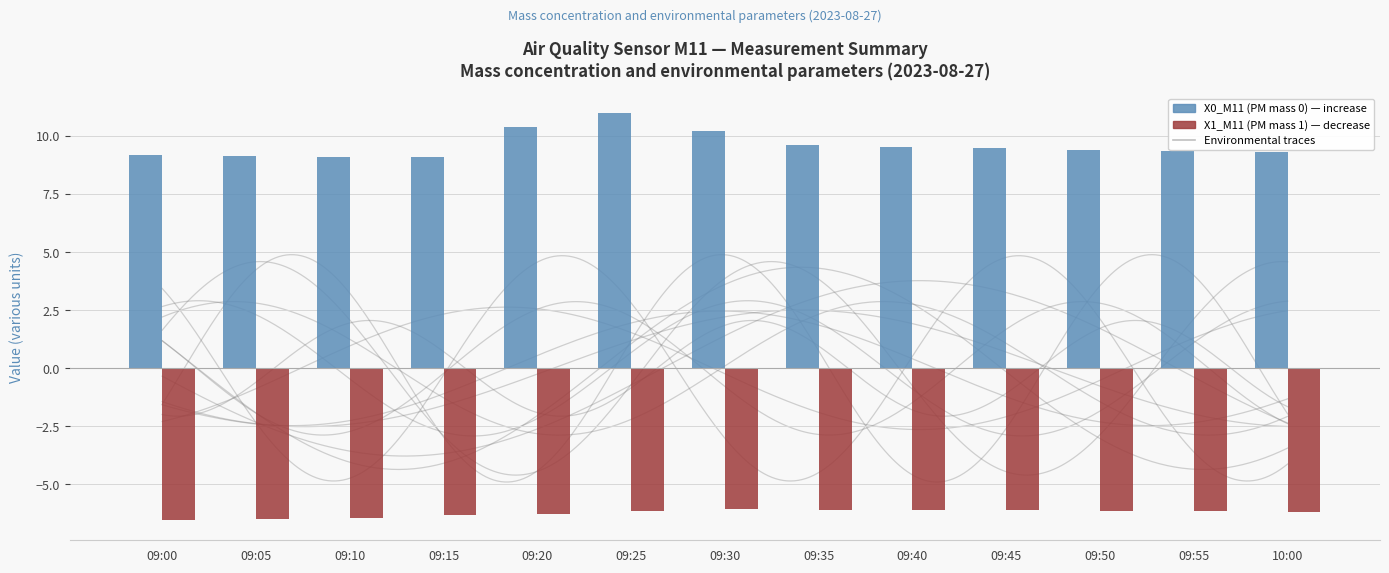

What is the sum of the X1_M11 (PM mass 1) [negated] values at 09:10 and 09:40?

-12.5